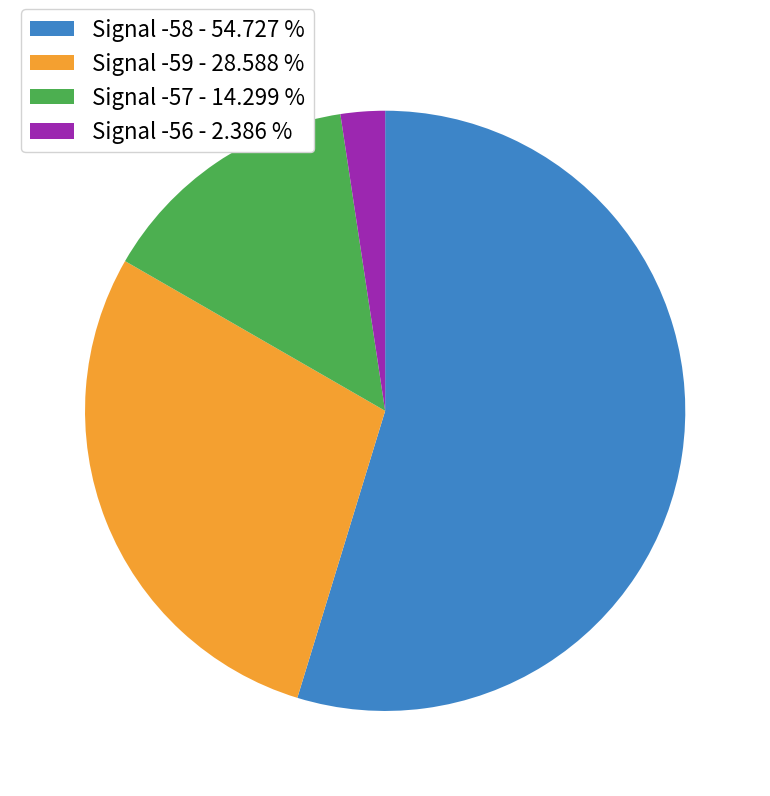

Which has a higher value, Signal -57 - 14.299 % or Signal -59 - 28.588 %?

Signal -59 - 28.588 %